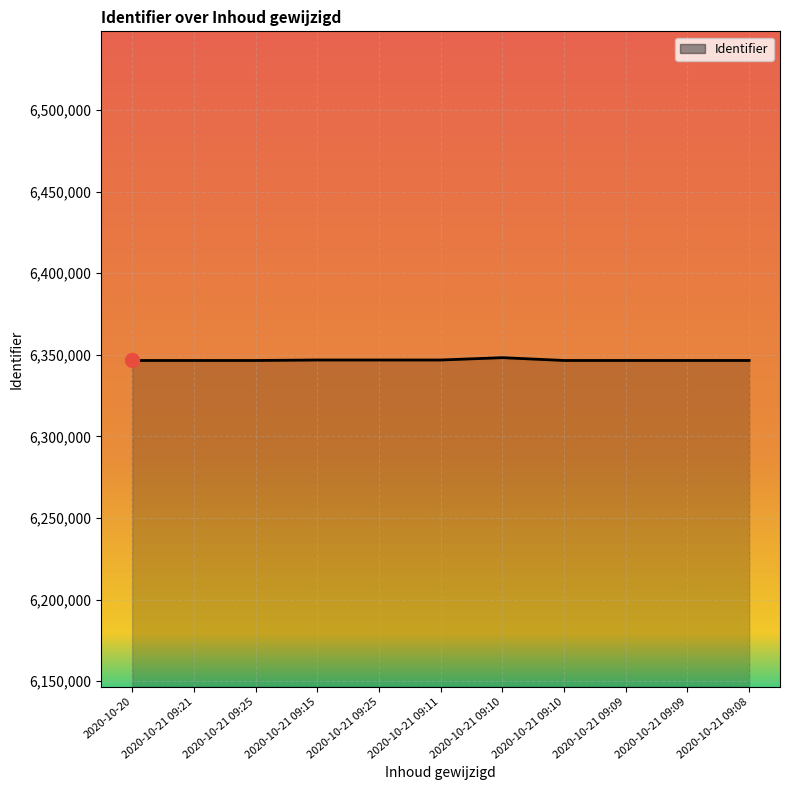

Does the chart display data point markers on the line(s)?

No